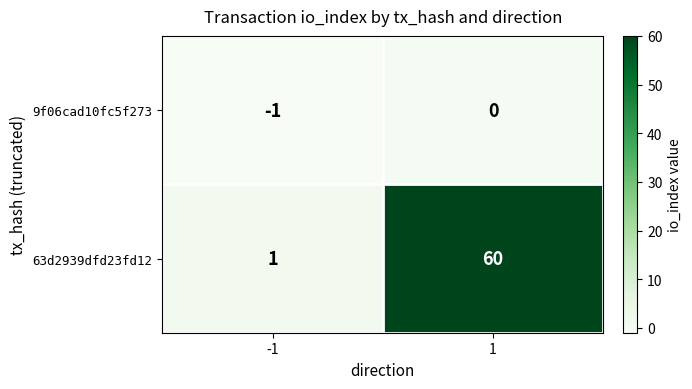

The 63d2939dfd23fd12 series shows 60 at 1. True or false?

True